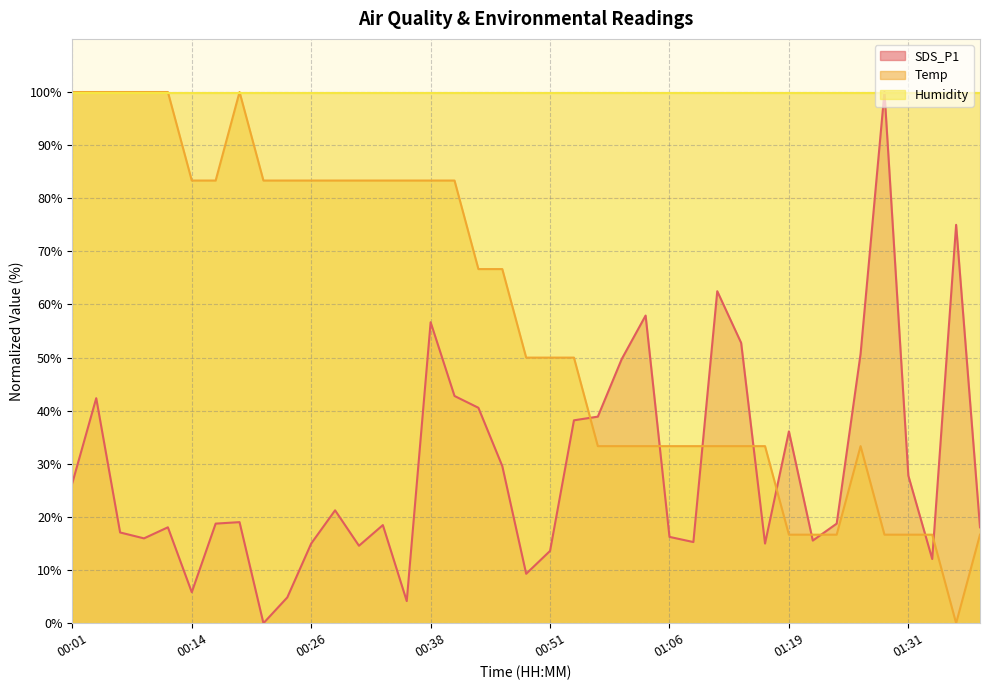

Where is Temp nearest to the value 50?

00:48